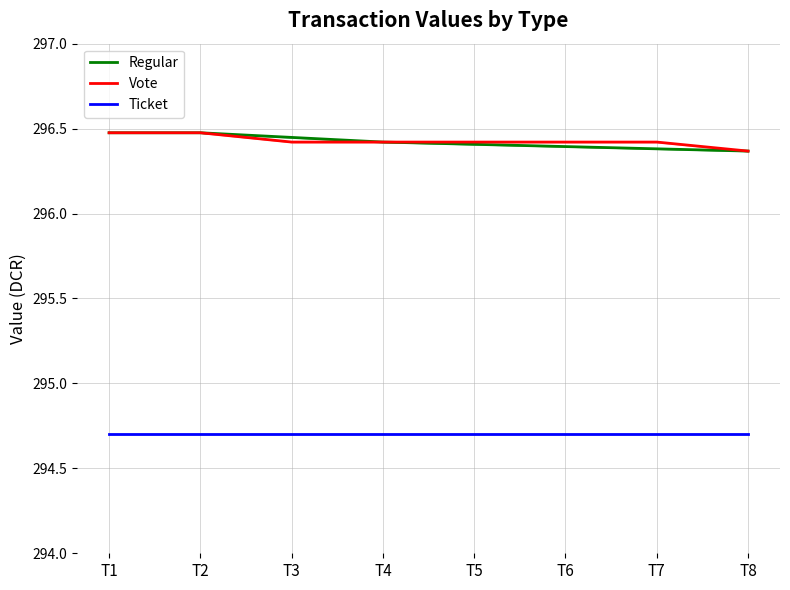

True or false: Regular and Ticket intersect in this chart.

False